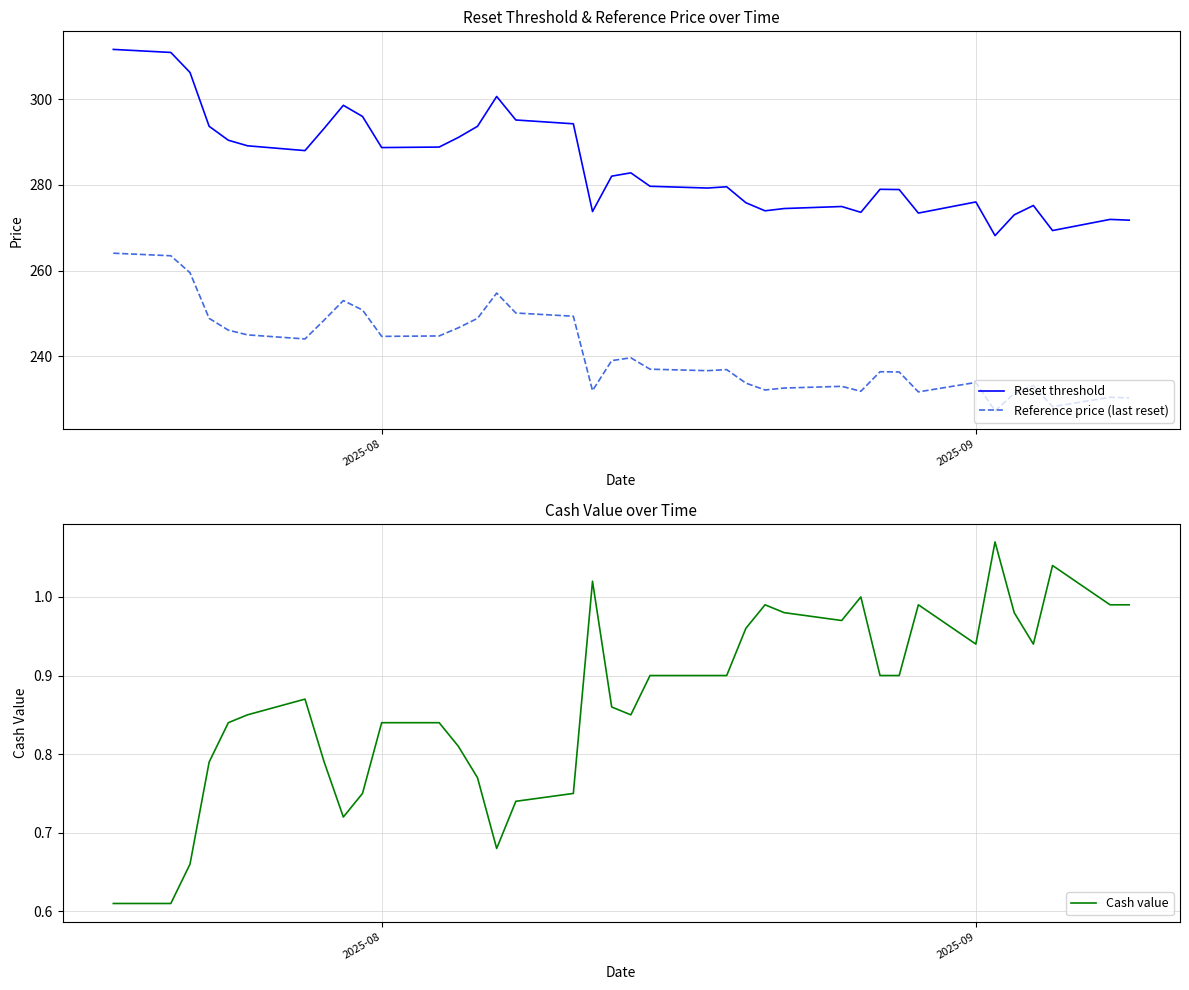

What is the maximum value shown in the chart?

311.6